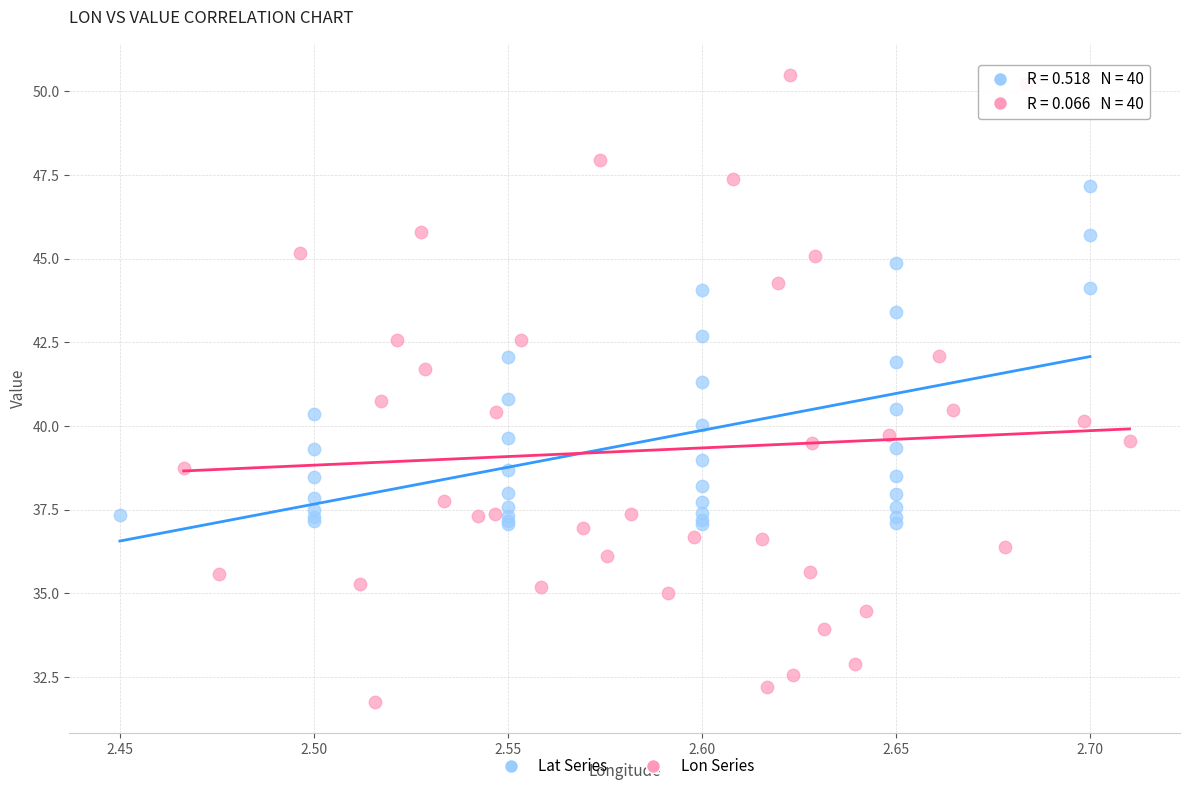

Which series reaches the maximum Y coordinate?

Lon Series